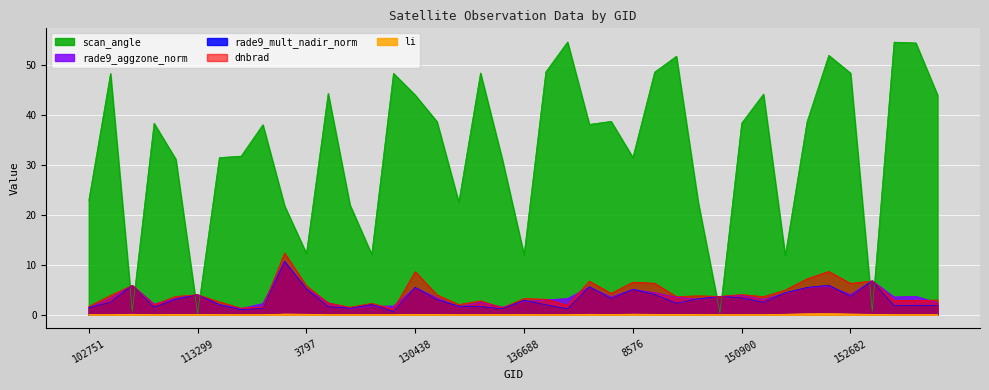

How many values in the rade9_aggzone_norm series are below 3?

15